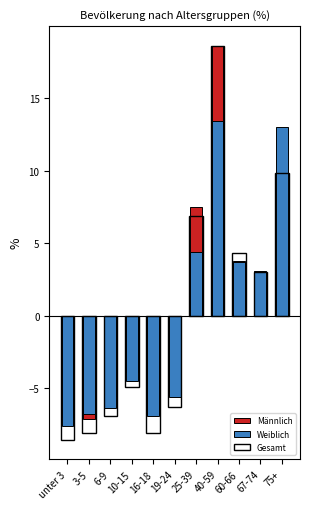

The Weiblich series shows -8.9 at 19-24. True or false?

False